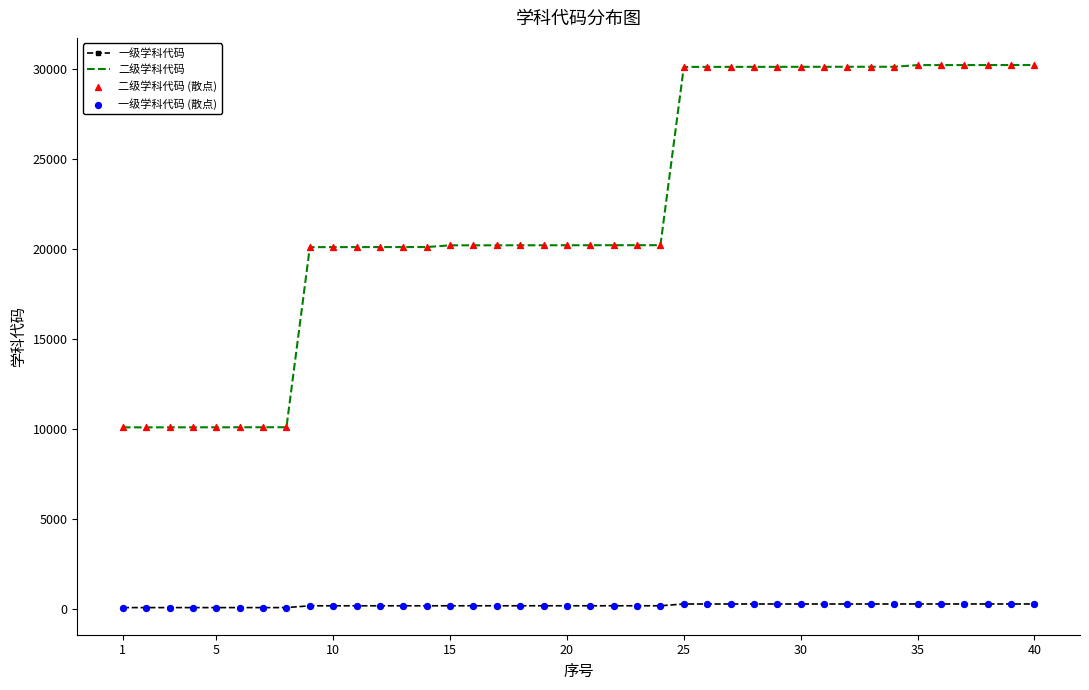

Which series has the widest spread of values?

二级学科代码